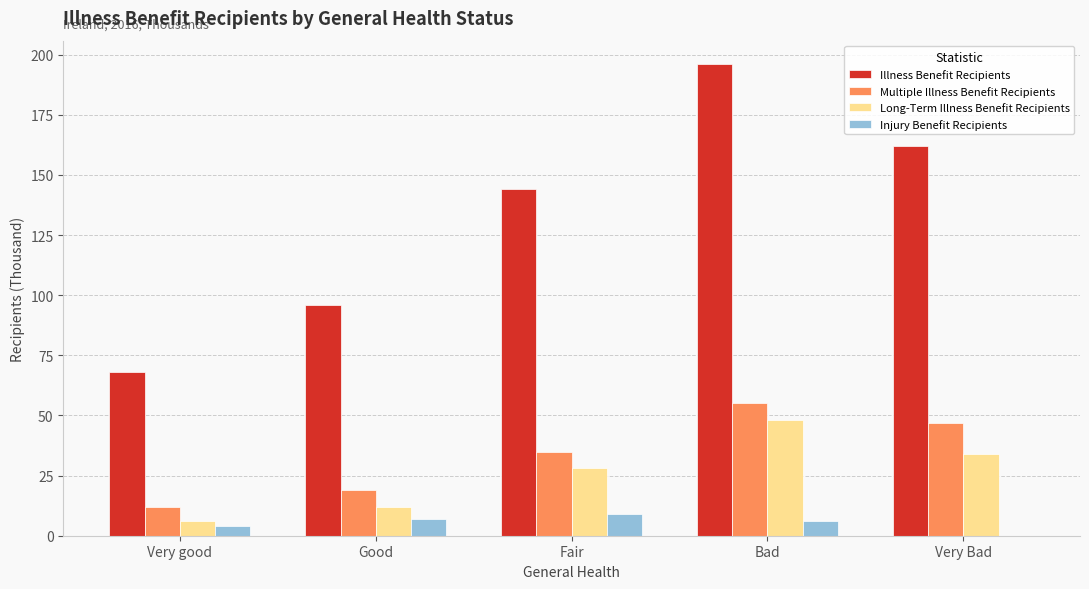

What is the sum of the Injury Benefit Recipients values at Good and Very good?

11